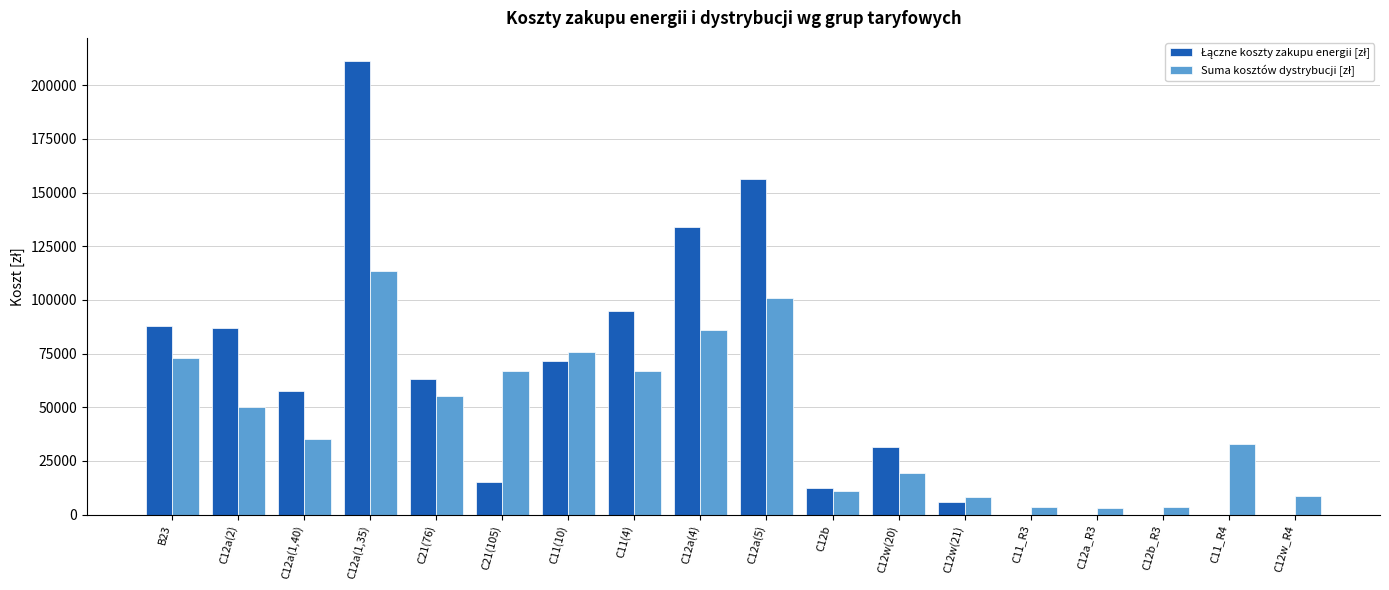

Which category has the highest value across all series?

C12a(1,35)